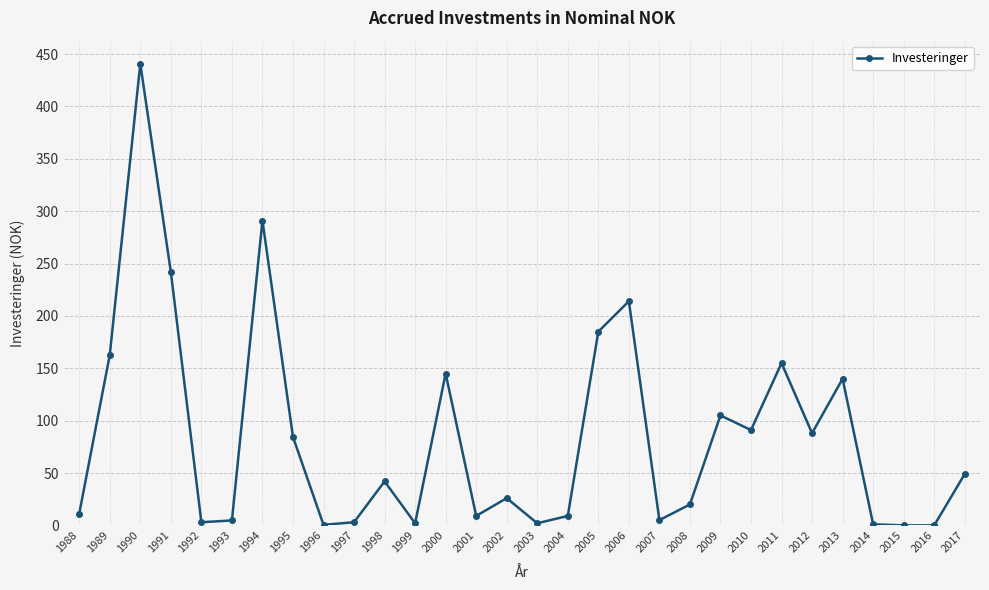

The value at 2013 is 140.0. True or false?

True